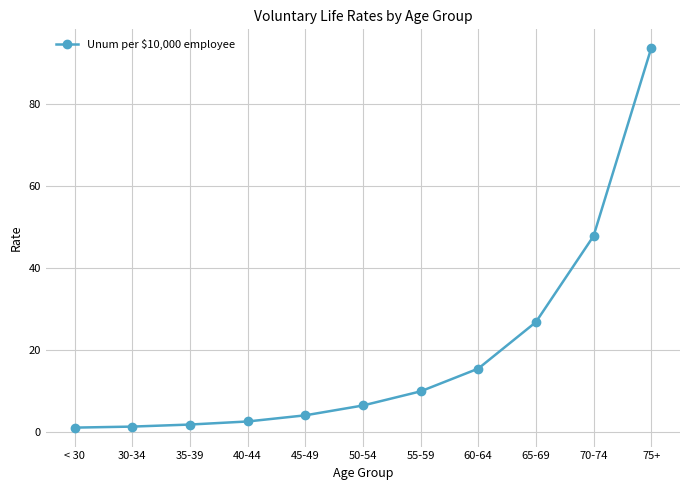

What is the label of the 5th point from the left?

45-49